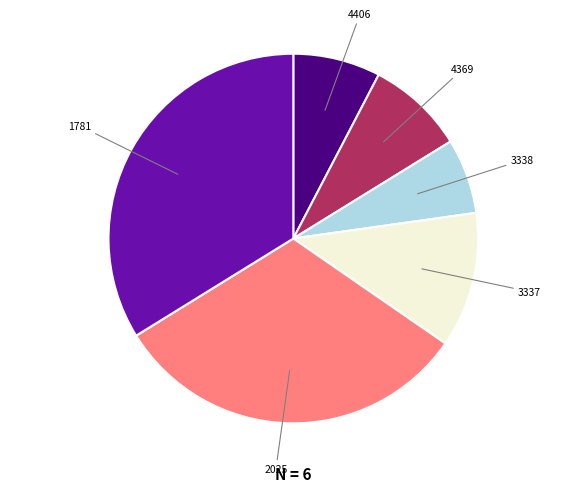

Combined, do 3337 and 1781 account for over 50%?

No